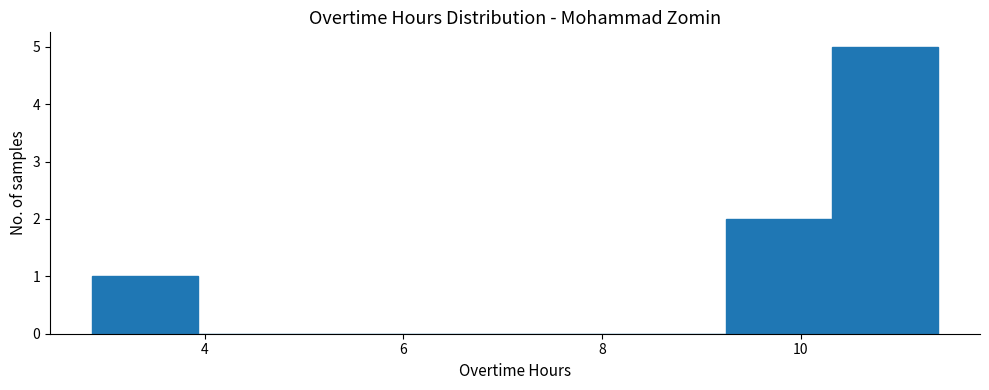

Reading left to right, list every bar in this chart as the range it spans on the x-axis followed by its height. Neither the bar edges nor the heights are printed on the chart, so give them approximately, as read against the axes.

2.8 to 4.0: 1
4.0 to 5.0: 0
5.0 to 6.0: 0
6.0 to 7.2: 0
7.2 to 8.2: 0
8.2 to 9.2: 0
9.2 to 10.4: 2
10.4 to 11.4: 5